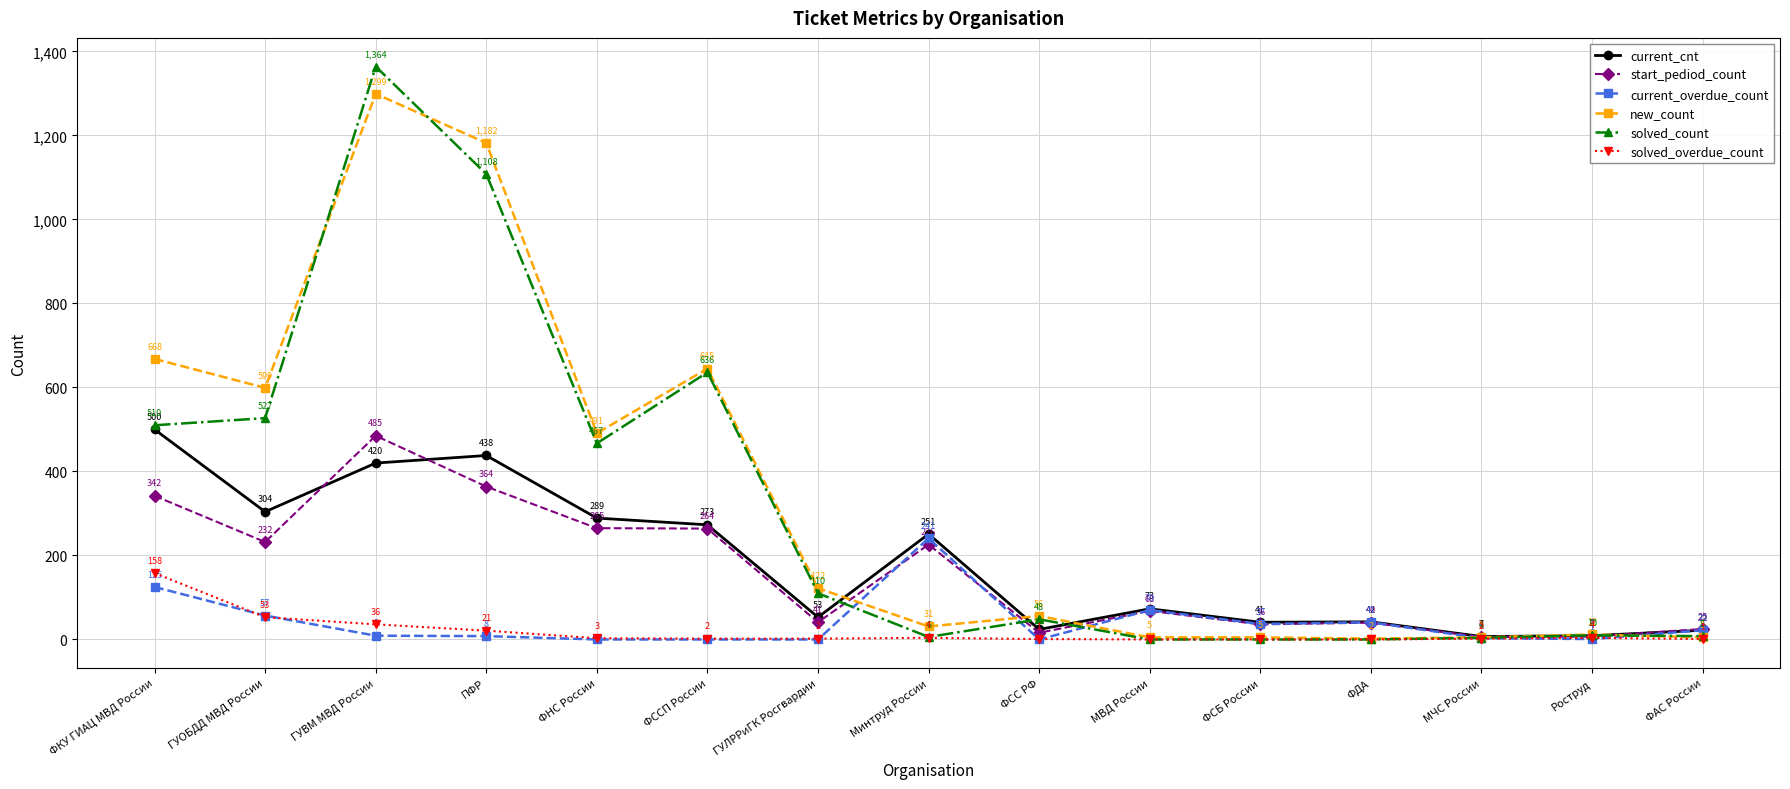

Reading left to right, what are all the values shown in this chart?

current_cnt: 500	304	420	438	289	273	53	251	24	73	41	42	7	9	22
start_pediod_count: 342	232	485	364	265	264	41	226	16	68	36	40	6	7	25
current_overdue_count: 125	57	9	8	0	0	0	241	0	70	37	41	3	1	22
new_count: 668	599	1299	1182	491	645	122	31	56	5	5	2	5	12	5
solved_count: 510	527	1364	1108	467	636	110	6	48	0	0	0	4	10	8
solved_overdue_count: 158	53	36	21	3	2	2	4	1	0	0	0	2	4	1